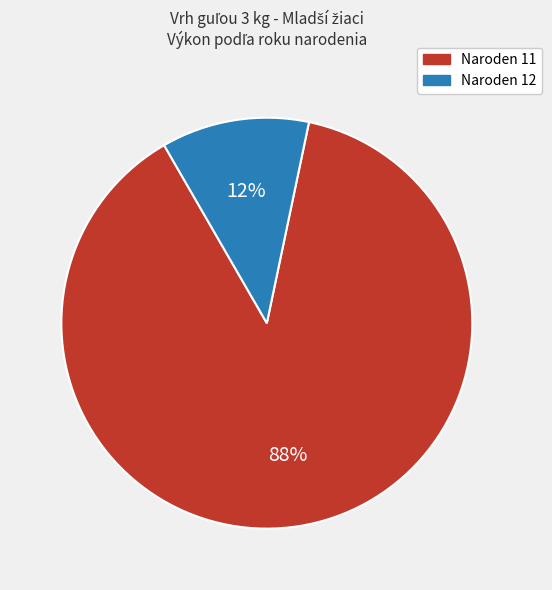

Between Naroden 12 and Naroden 11, which is larger?

Naroden 11